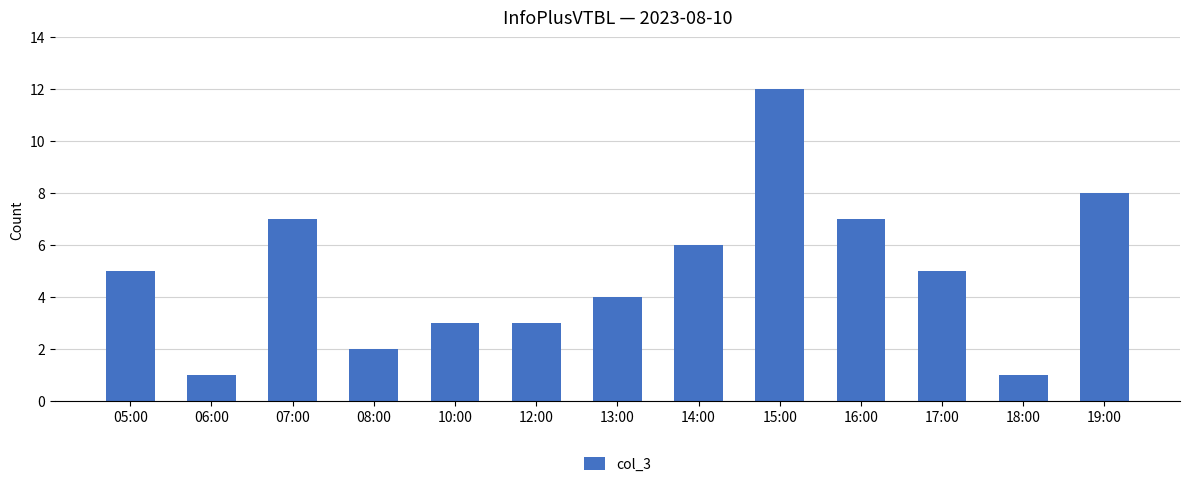

Which has a higher value, 10:00 or 13:00?

13:00